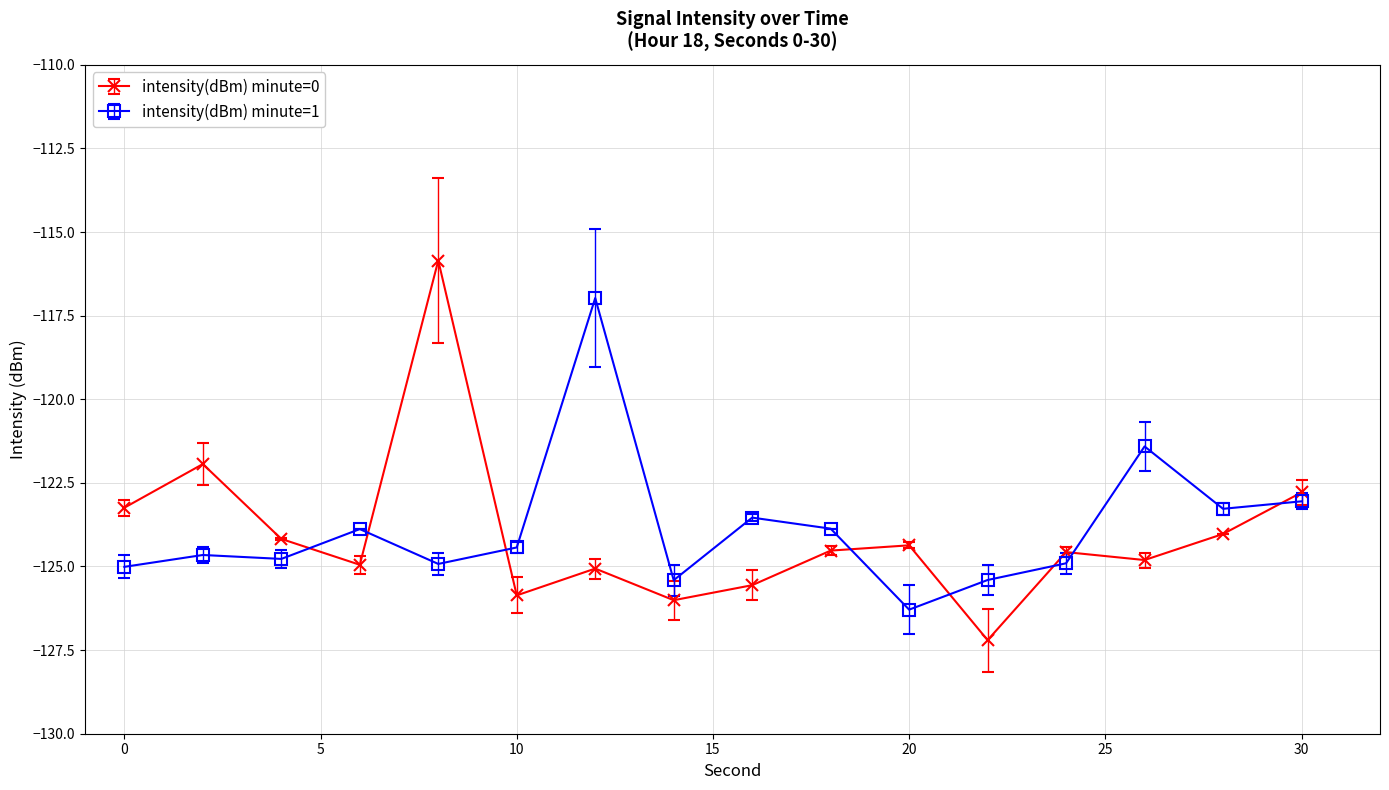

What is the difference between the maximum and minimum values in the intensity(dBm) minute=1 series?

9.3